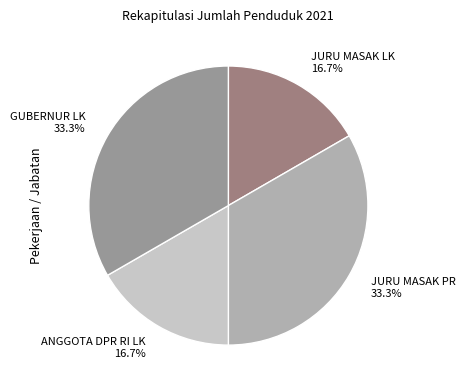

What portion of the pie excludes GUBERNUR LK?

66.7%